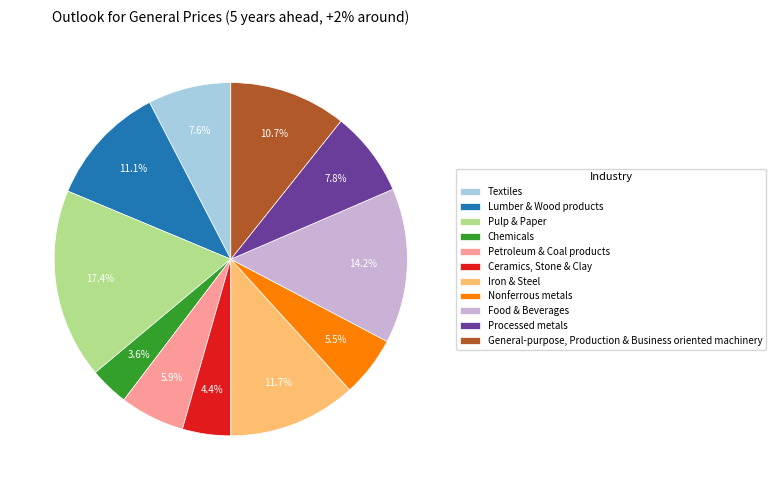

Is it true that Lumber & Wood products is 1% of the pie?

False